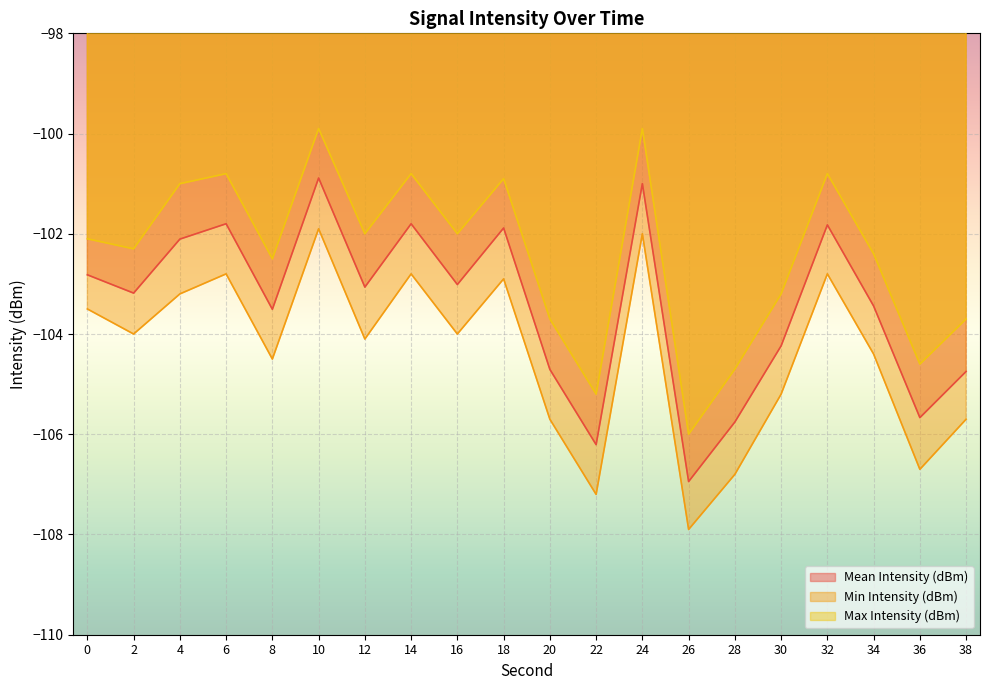

List the labels in order of Min Intensity (dBm) value, smallest first.

26, 22, 28, 36, 20, 38, 30, 8, 34, 12, 2, 16, 0, 4, 18, 6, 14, 32, 24, 10